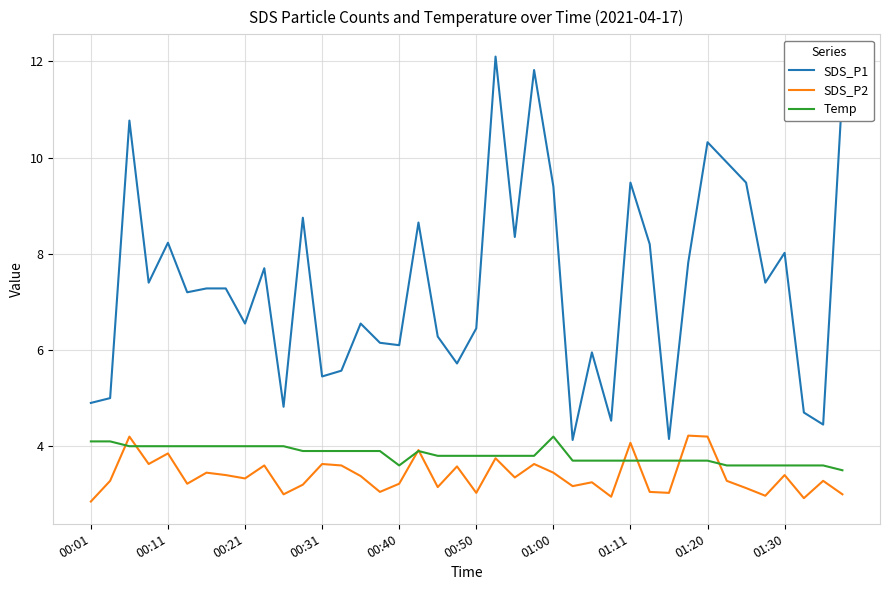

Does the chart display data point markers on the line(s)?

No